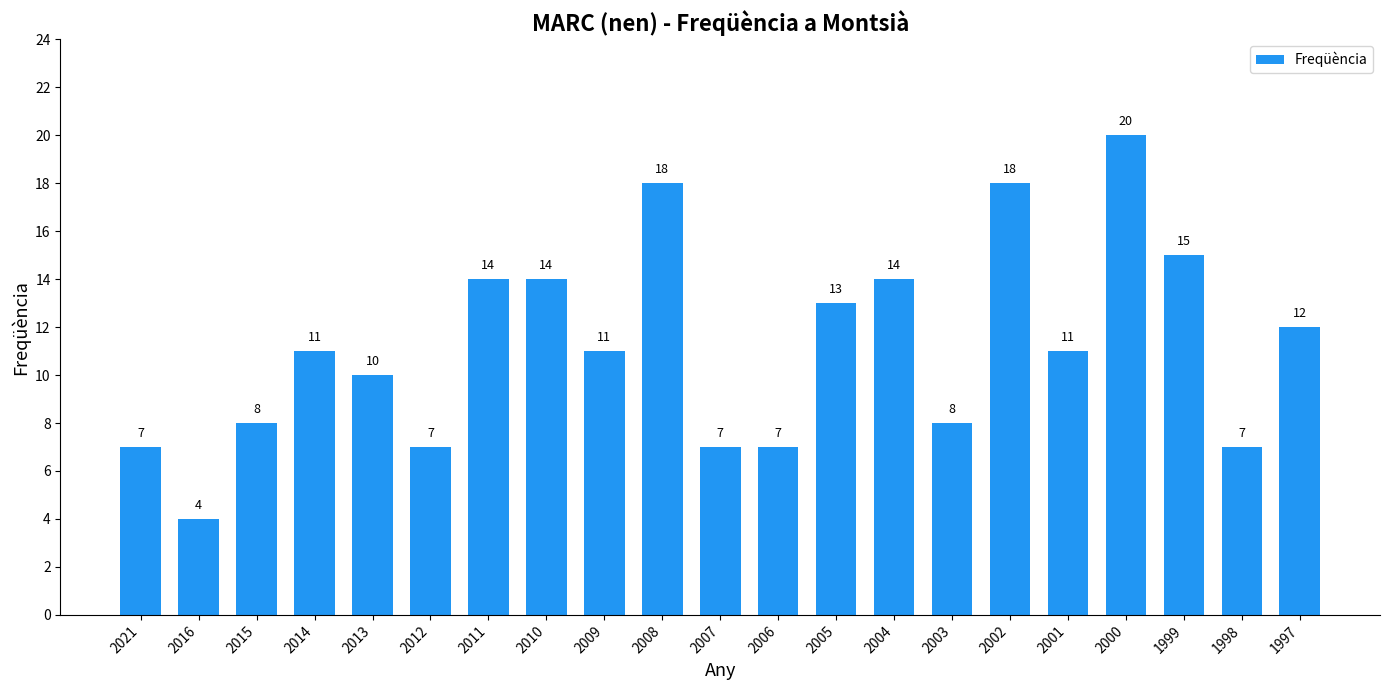

At which label is the value closest to 12?

1997